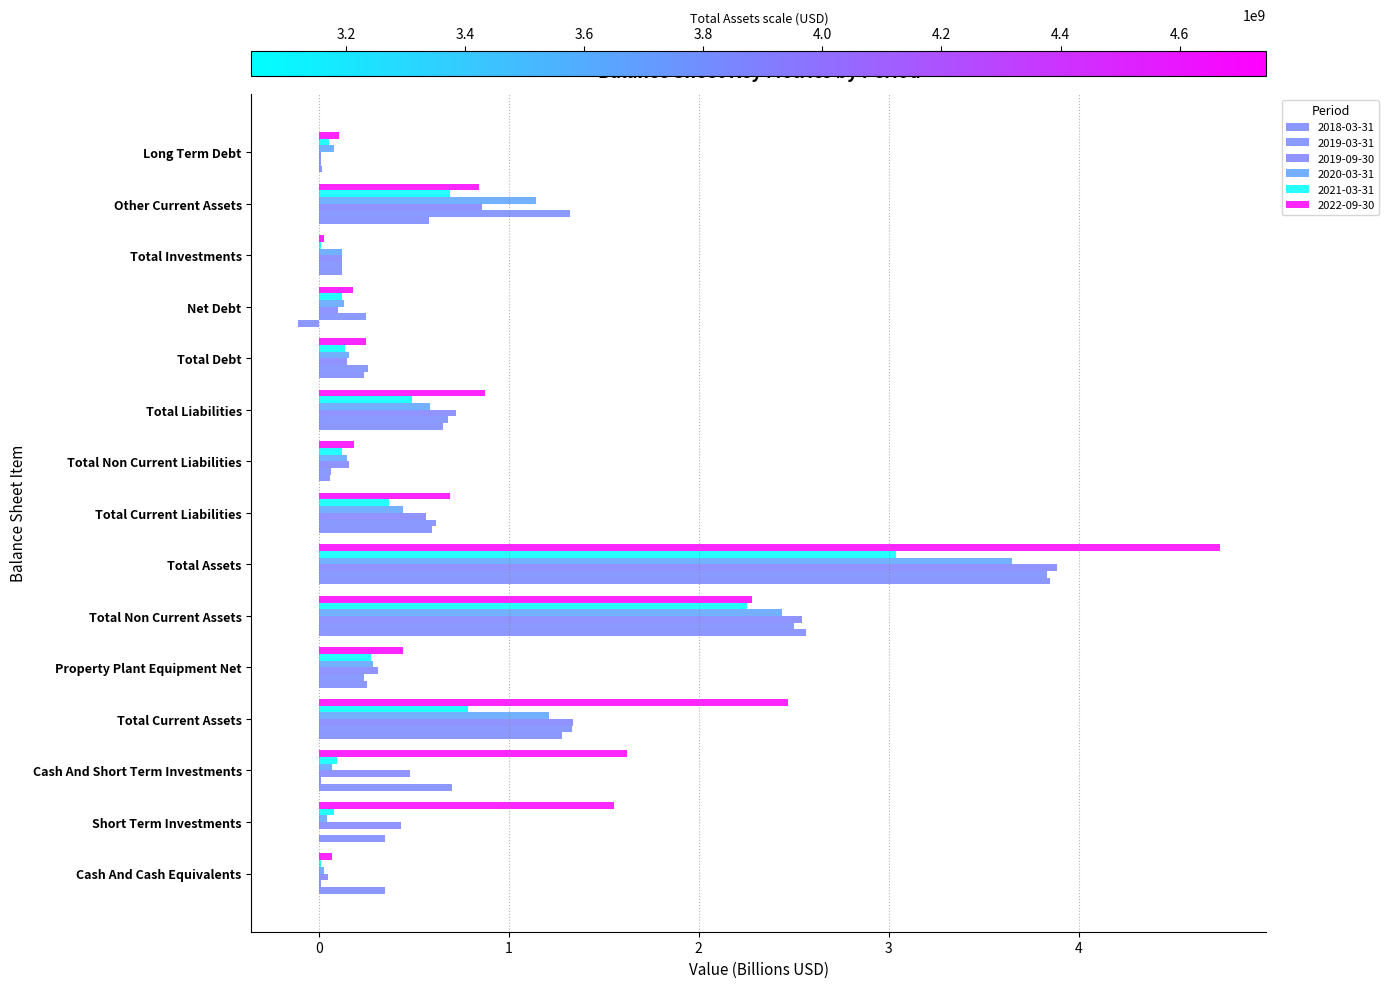

At how many categories does at least one series exceed 1?

6